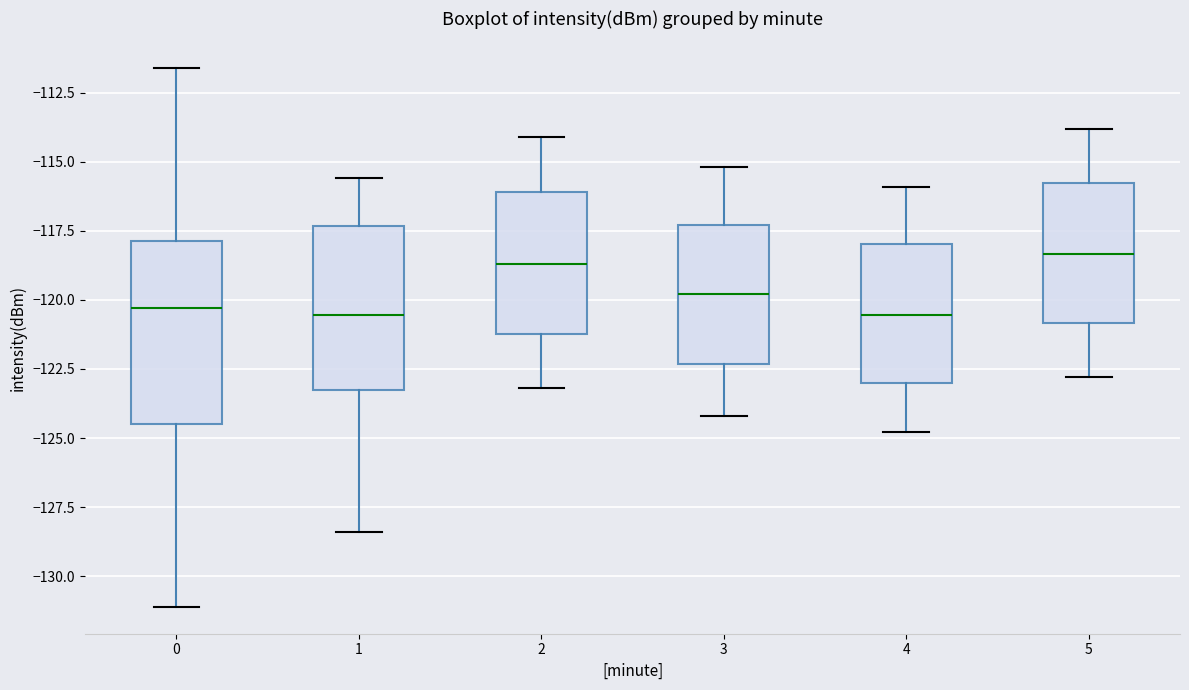

Reading left to right, read every box against the y-axis: the position of its median line, the range the box covers, and the ends of its whiskers. The values are not printed on the chart, so give them approximately, as read against the axis.

0: median -120.5, box -124.5 to -118.0, whiskers -131.0 to -111.5
1: median -120.5, box -123.0 to -117.5, whiskers -128.5 to -115.5
2: median -118.5, box -121.0 to -116.0, whiskers -123.0 to -114.0
3: median -120.0, box -122.5 to -117.5, whiskers -124.0 to -115.0
4: median -120.5, box -123.0 to -118.0, whiskers -125.0 to -116.0
5: median -118.5, box -121.0 to -116.0, whiskers -123.0 to -114.0